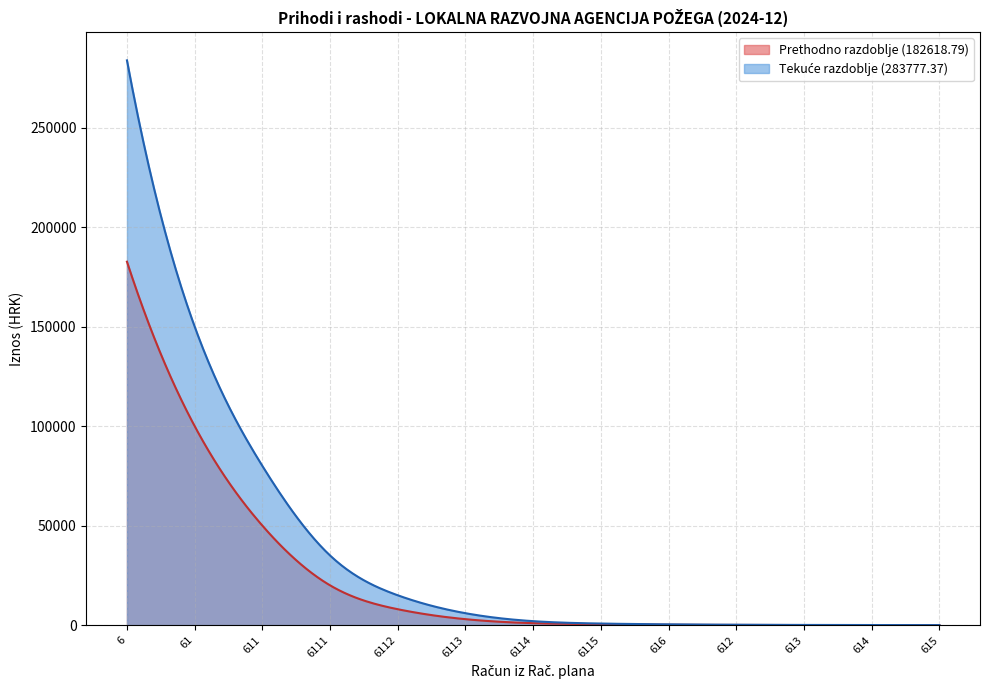

At which category is the sum across all series the highest?

6